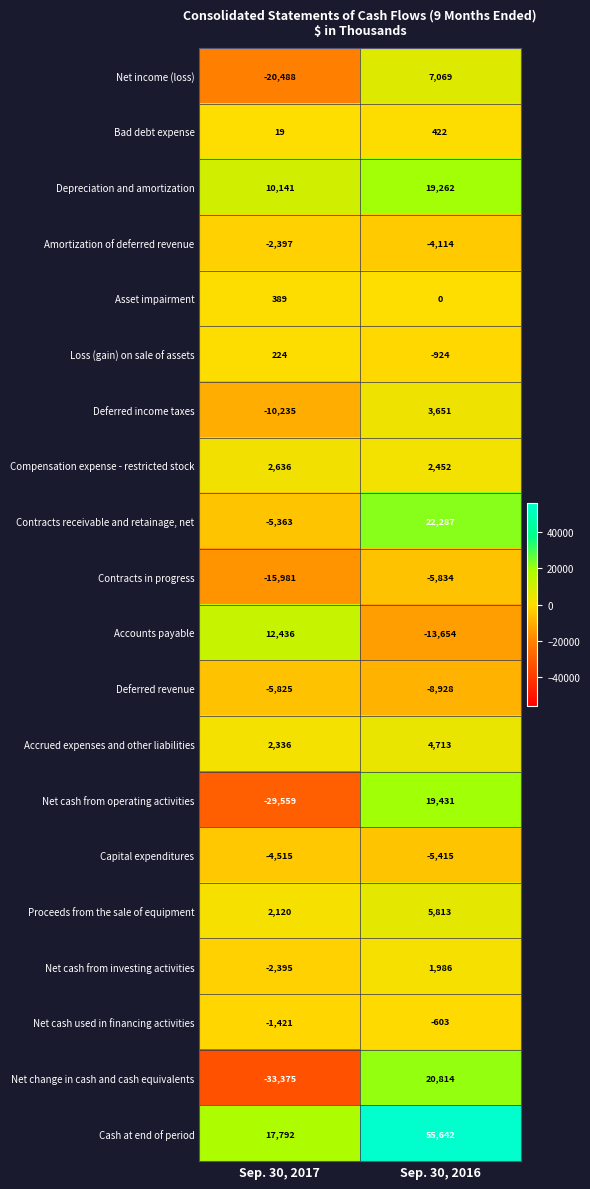

Rank the series by their maximum value, from highest to lowest.

Cash at end of period, Contracts receivable and retainage, net, Net change in cash and cash equivalents, Net cash from operating activities, Depreciation and amortization, Accounts payable, Net income (loss), Proceeds from the sale of equipment, Accrued expenses and other liabilities, Deferred income taxes, Compensation expense - restricted stock, Net cash from investing activities, Bad debt expense, Asset impairment, Loss (gain) on sale of assets, Net cash used in financing activities, Amortization of deferred revenue, Capital expenditures, Deferred revenue, Contracts in progress